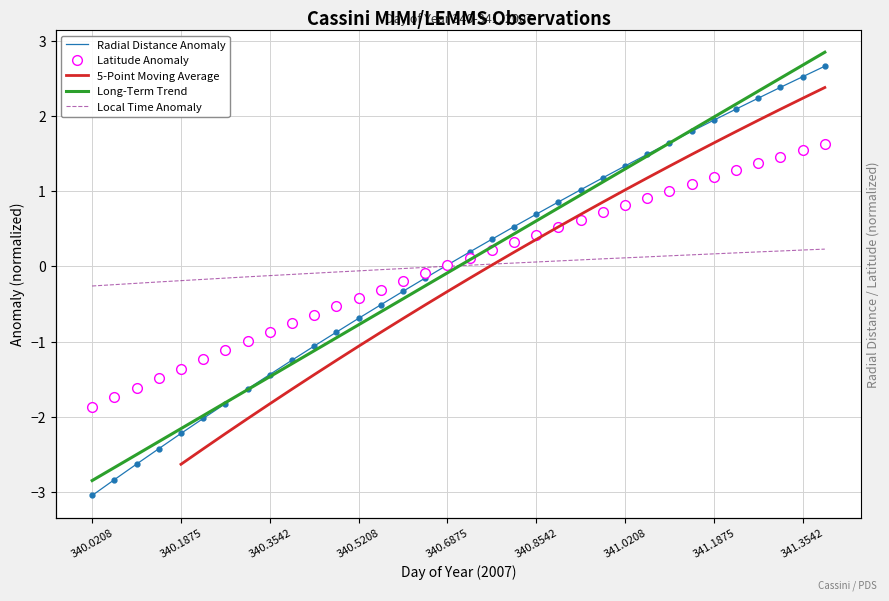

How many categories are shown in the chart?

34